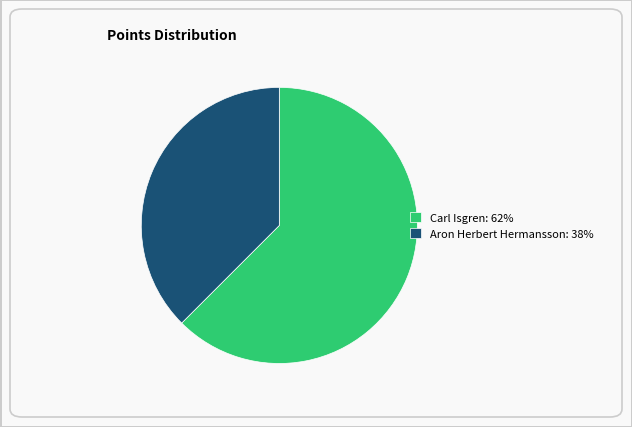

Is it true that Carl Isgren: 62% is 62% of the pie?

True